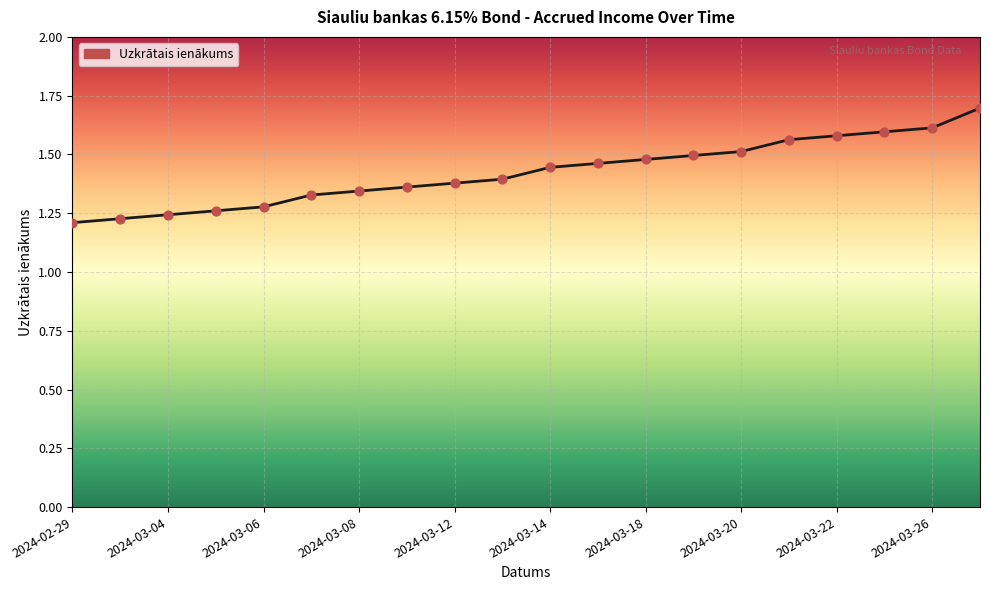

What is the difference between the maximum and minimum values?

0.5